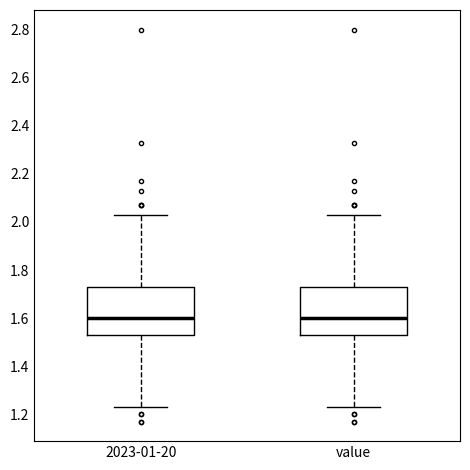

Reading left to right, transcribe this box plot: for each box, give where its median line is, the range the box spans, and where its two whiskers end, as read against the y-axis. The values are not printed on the chart, so give them approximately, as read against the axis.

2023-01-20: median 1.60, box 1.54 to 1.74, whiskers 1.24 to 2.04
value: median 1.60, box 1.54 to 1.74, whiskers 1.24 to 2.04